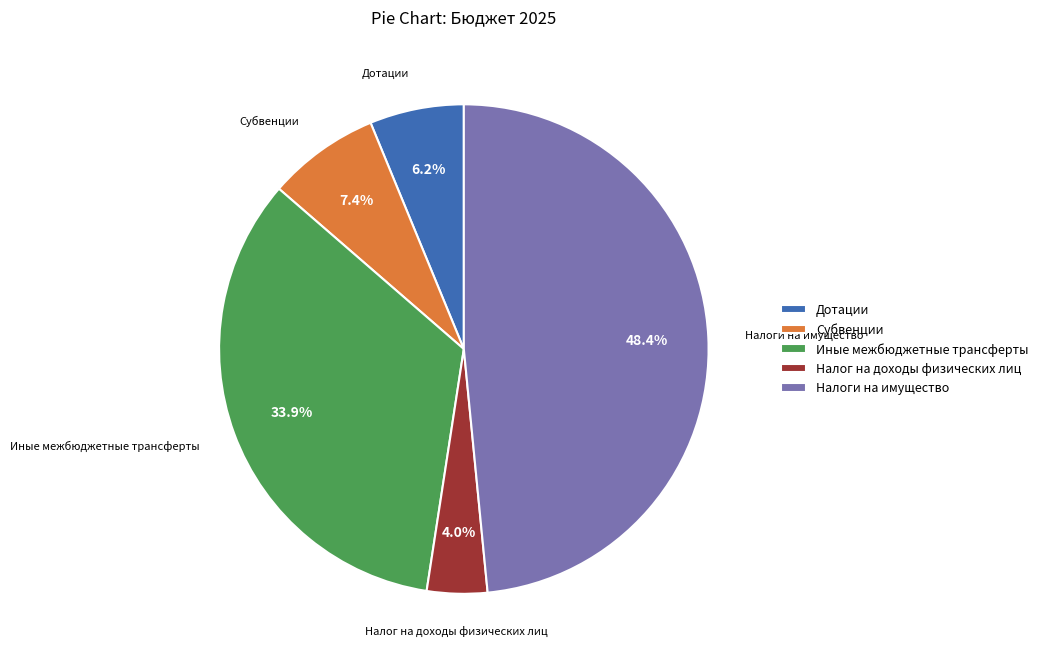

What is the smallest slice in the pie chart?

Налог на доходы физических лиц